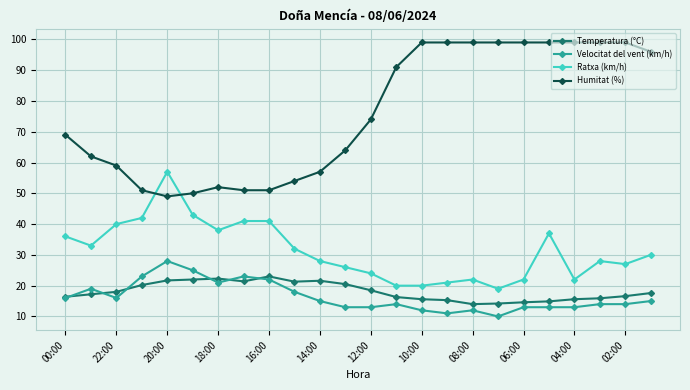

How many data points in Ratxa (km/h) are less than 30?

12